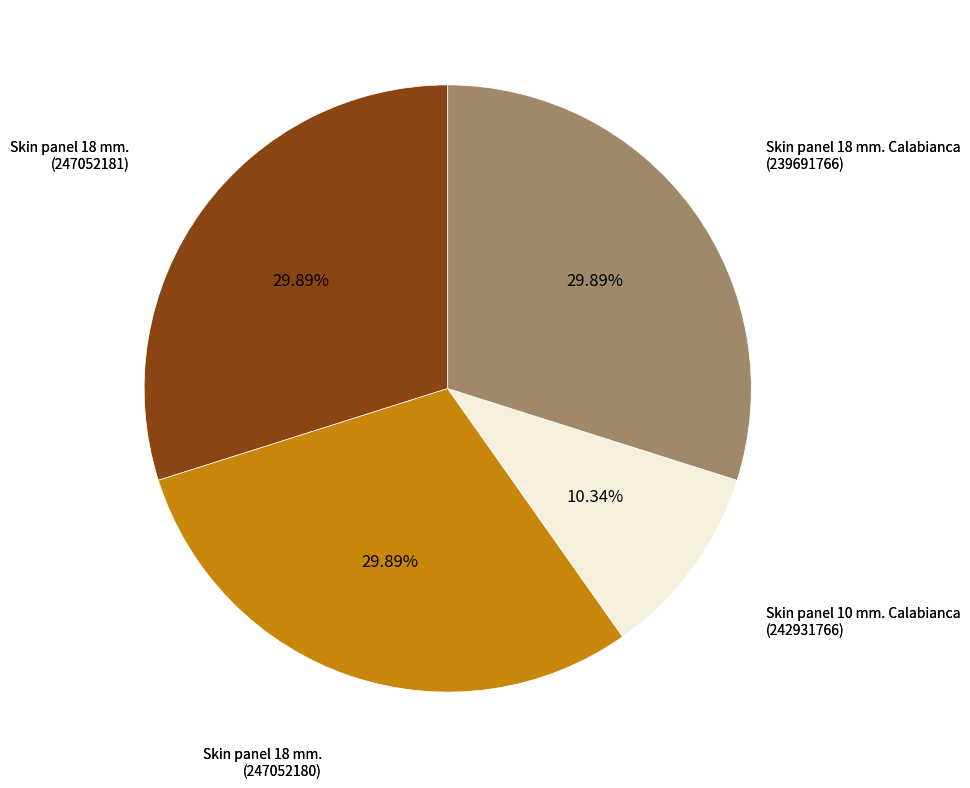

Is there a majority slice in this chart?

No